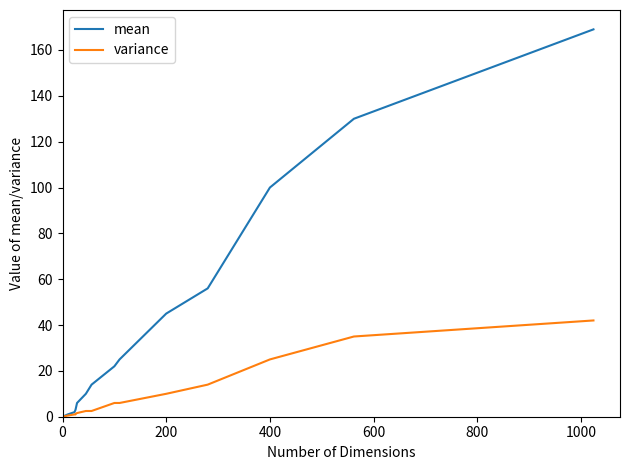

Which series has the largest range (max minus min)?

mean